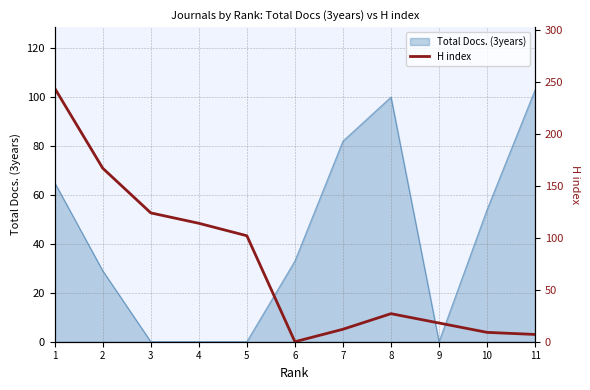

Where is the first local minimum?

6